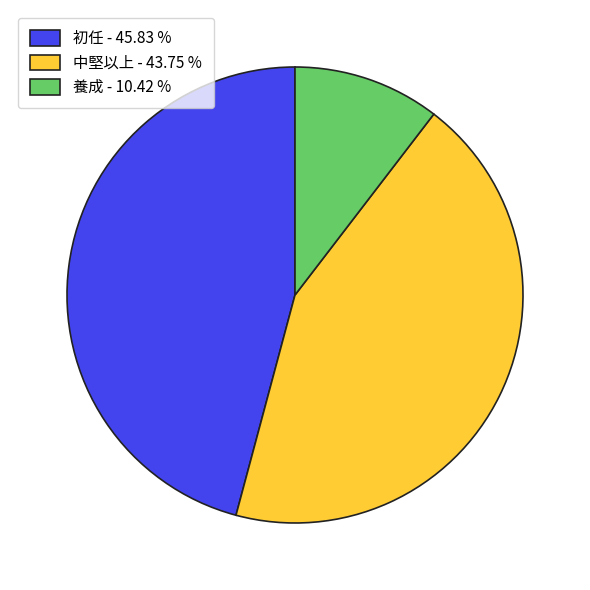

Which category has the biggest portion of the pie?

初任